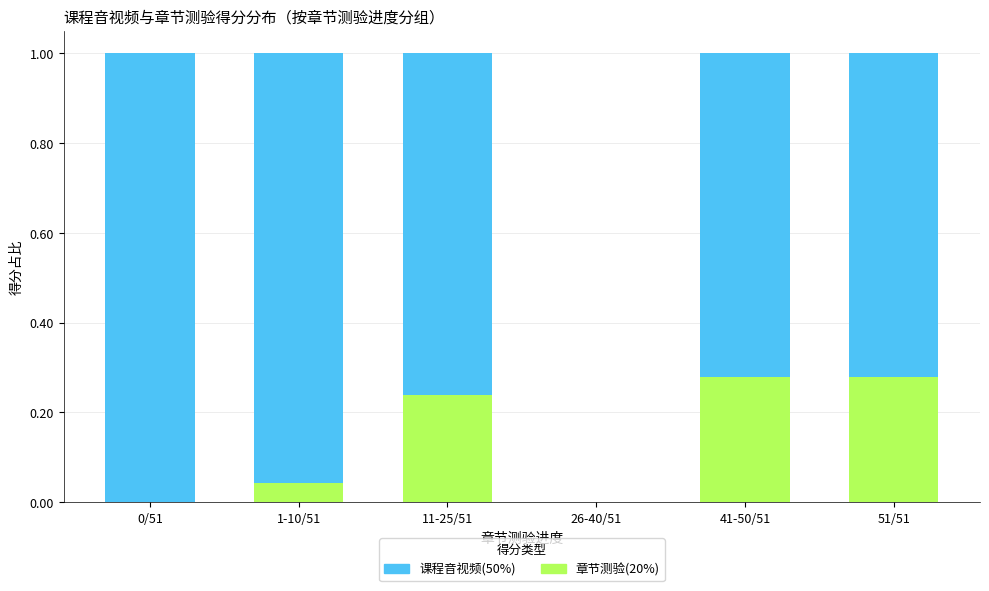

What is the sum of the 章节测验(20%) values at 41-50/51 and 11-25/51?

0.5